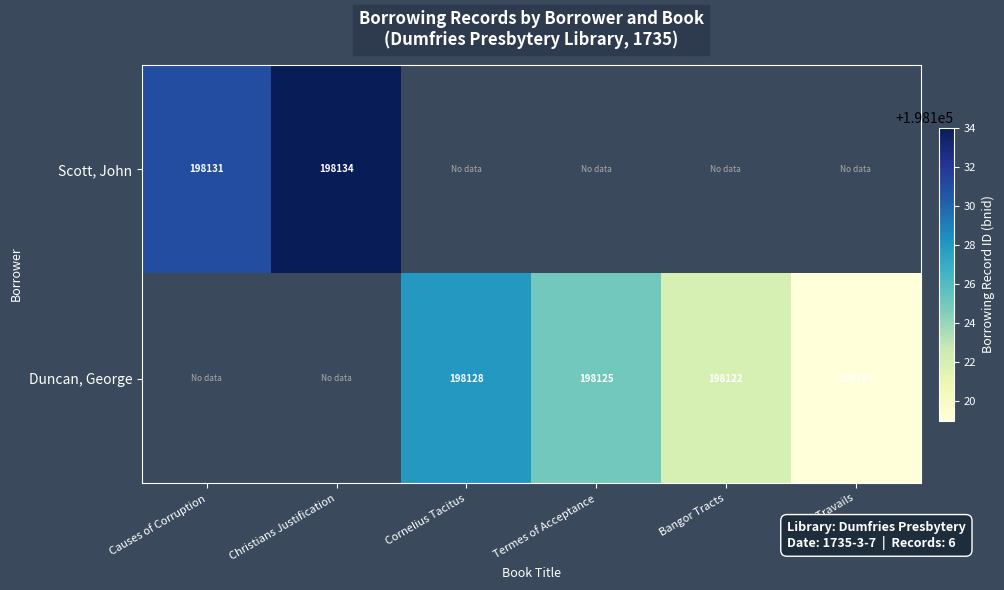

Is it true that Scott, John equals 57312 at Christians Justification?

False